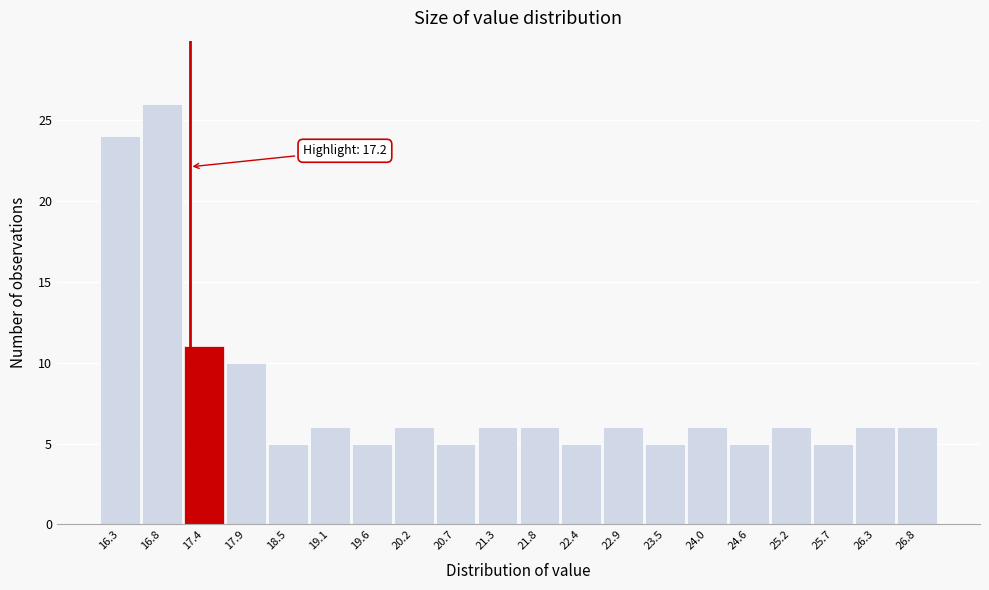

Which range on the x-axis has the tallest bar?

16.6 to 17.1